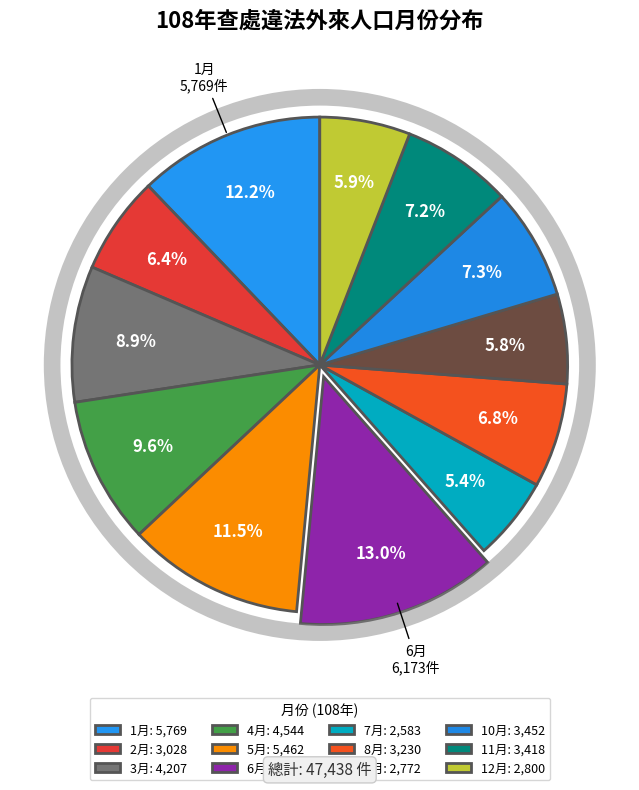

What is the change in value from 6月 to 10月?

-2721